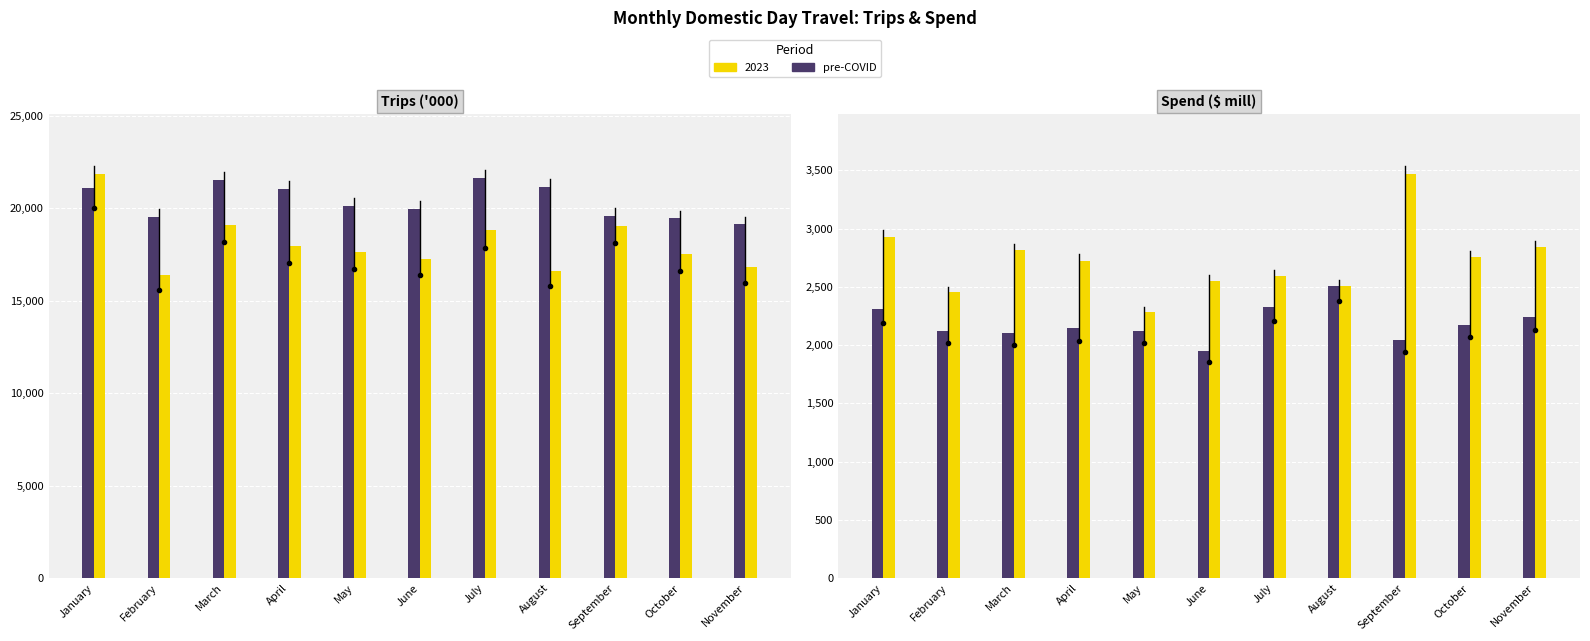

Between August and September, which series saw the biggest shift?

Trips 2023 ('000)